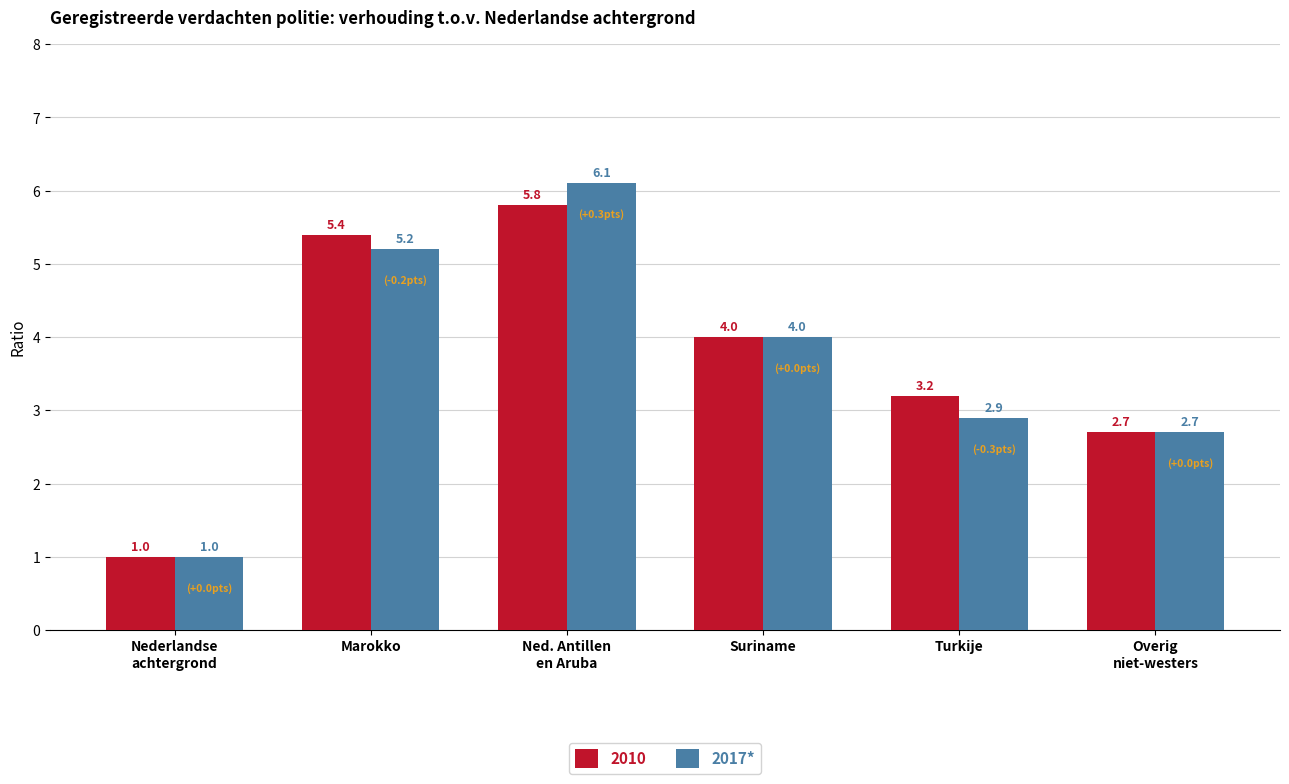

Rank the series by their average value, from lowest to highest.

2017*, 2010